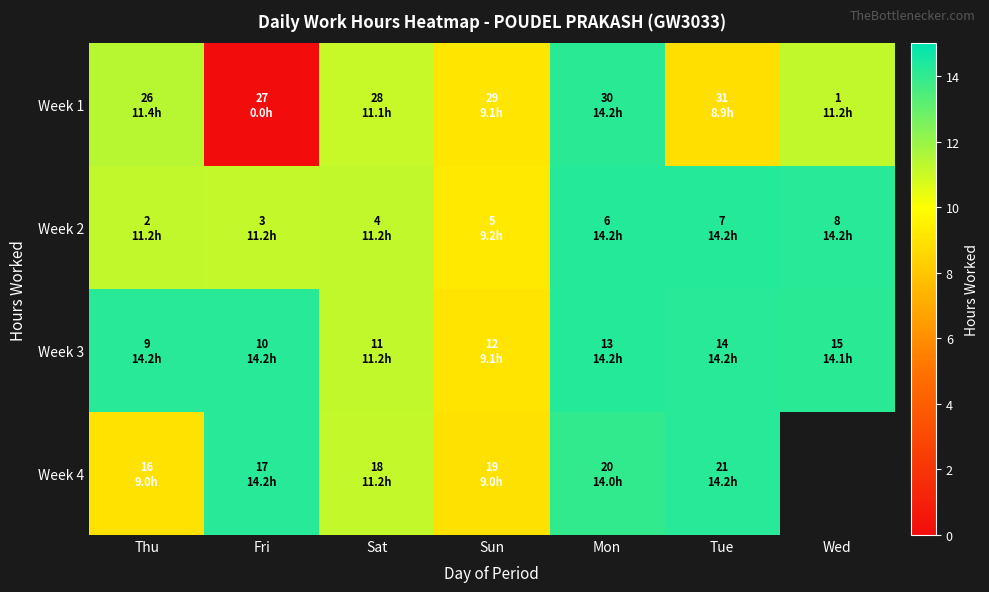

Is the value of Week 1 at Thu greater than the value of Week 2 at Sun?

Yes